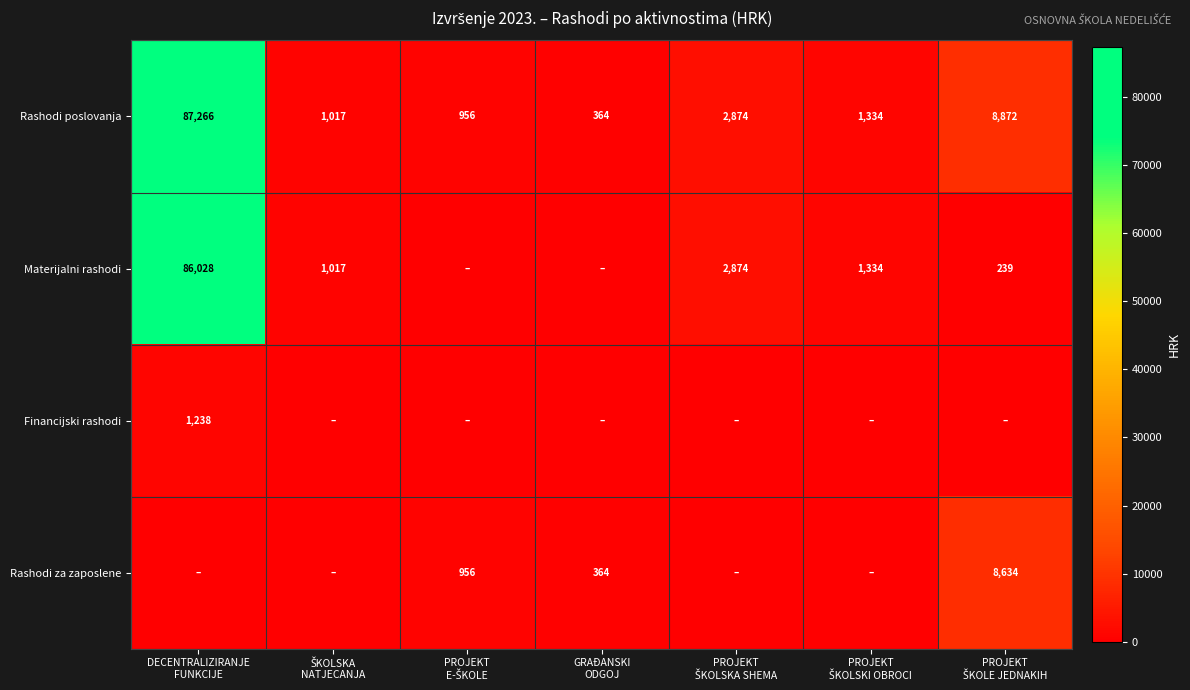

What is the difference between the second highest and minimum values in the Rashodi poslovanja series?

8508.2